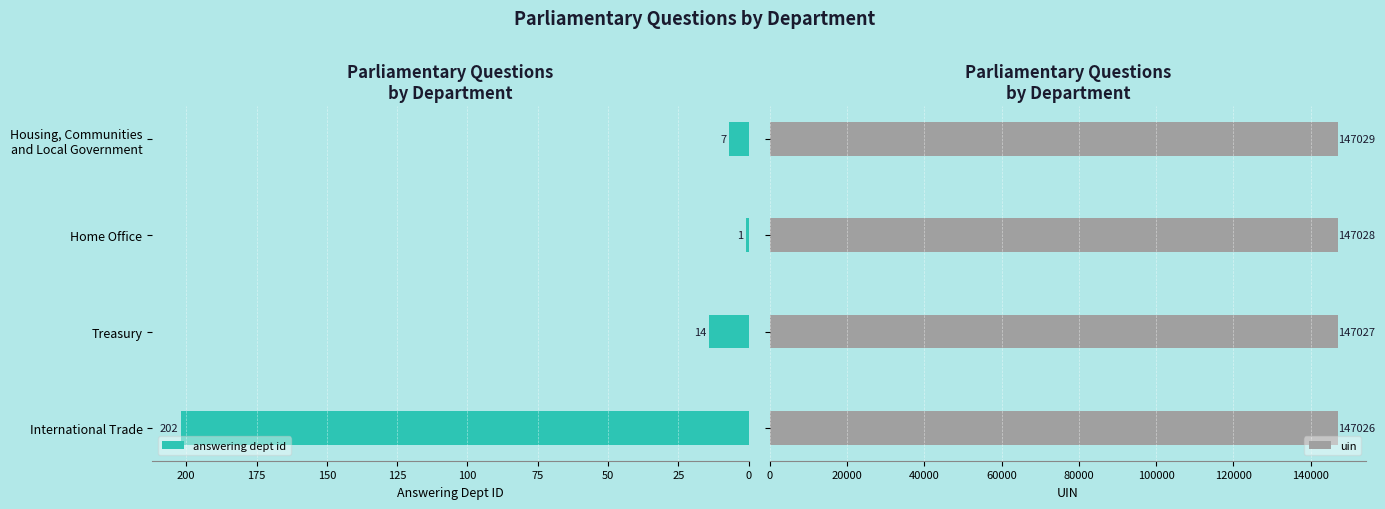

At how many categories does at least one series exceed 100388?

4